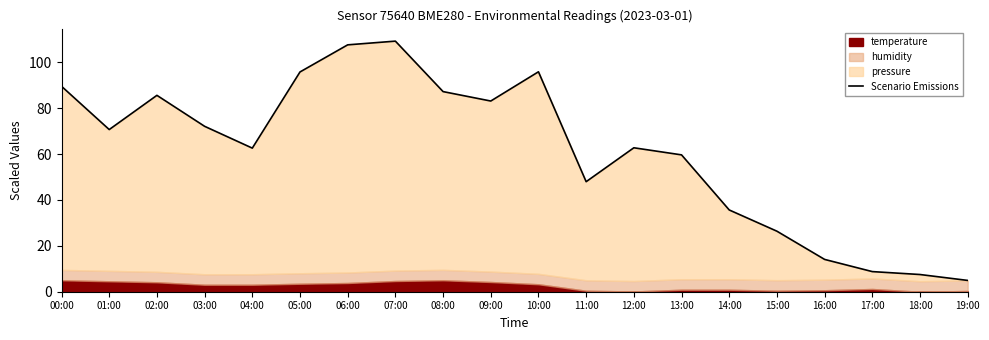

True or false: the data shows 8.8 at 17:00.

True